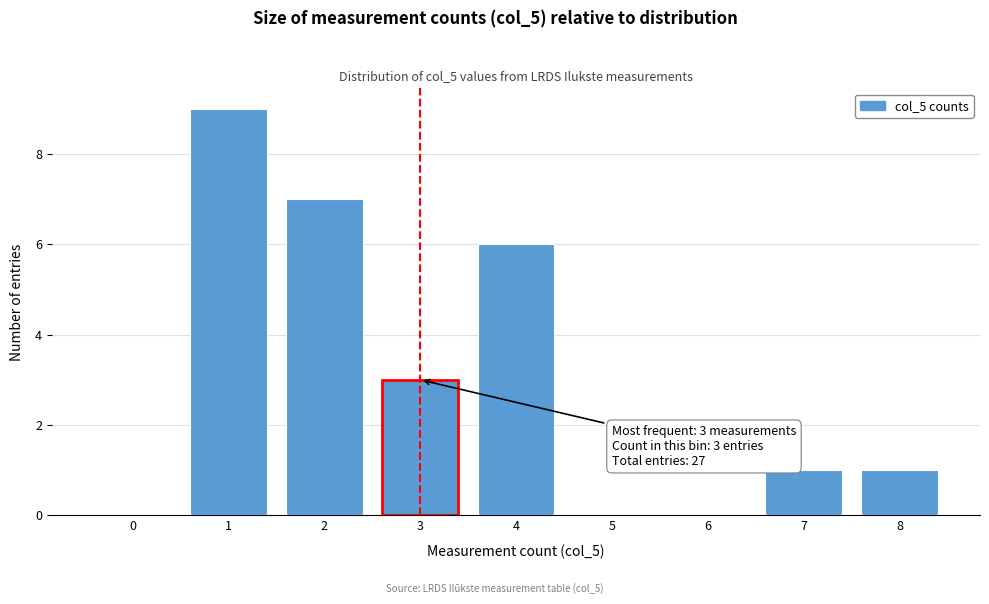

Reading left to right, transcribe all the data shown in this chart.

0=0	1=9	2=7	3=3	4=6	5=0	6=0	7=1	8=1